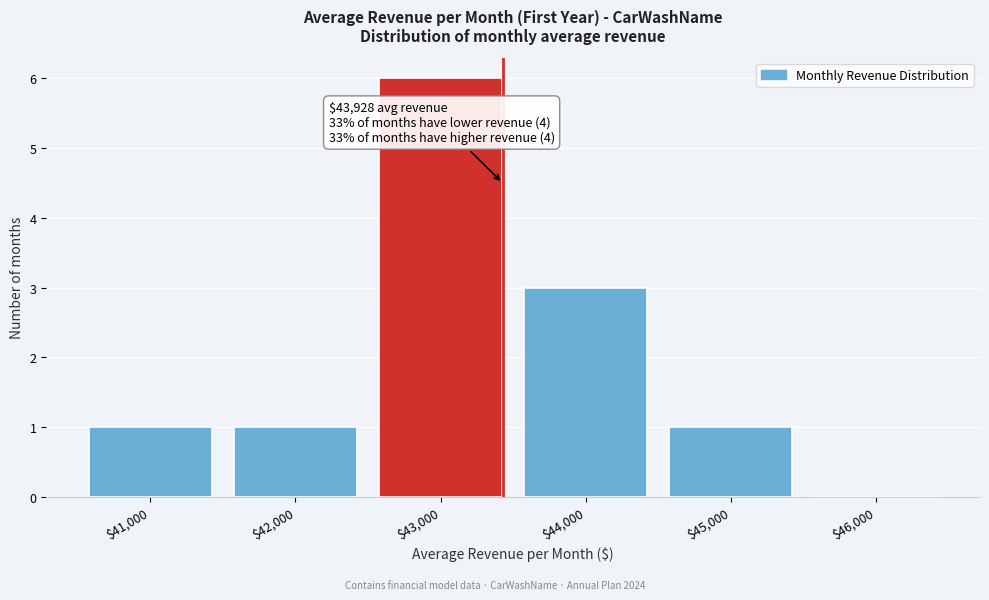

What is the maximum value shown in the chart?

6